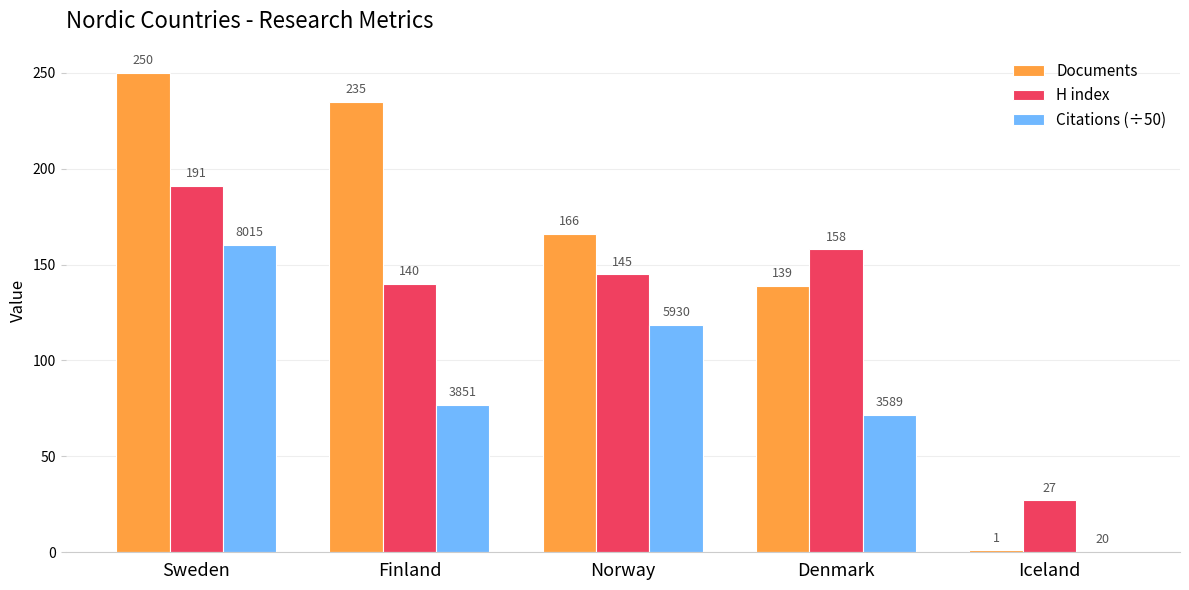

What is the total value across all series at Sweden?

601.3